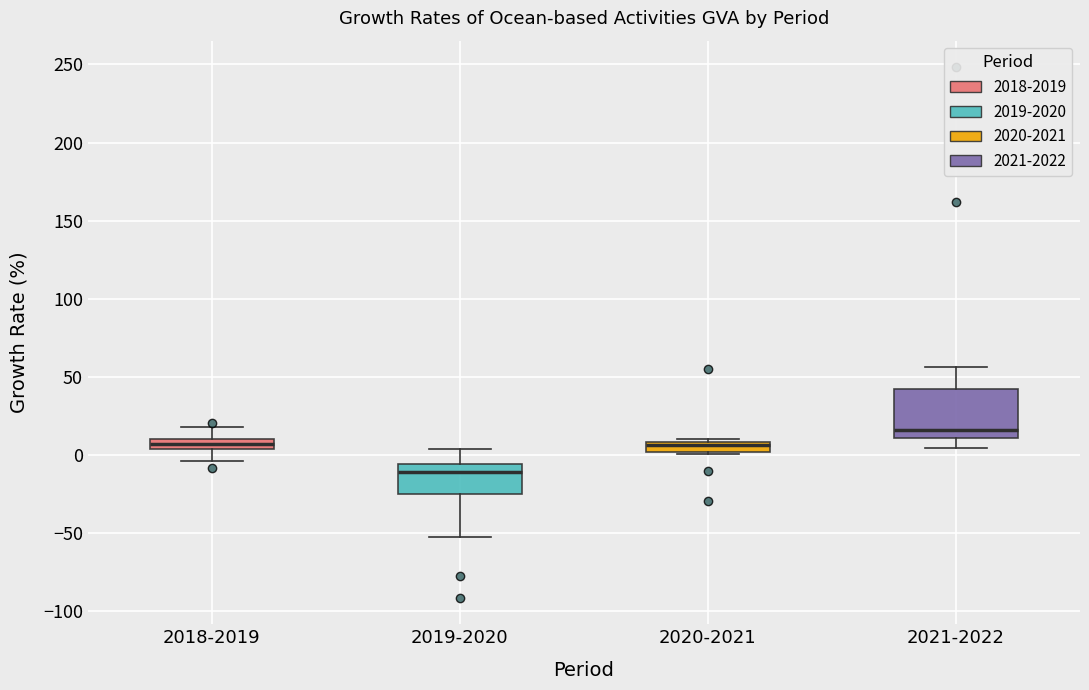

Which box is the tallest, from its lower edge to its upper edge?

2021-2022